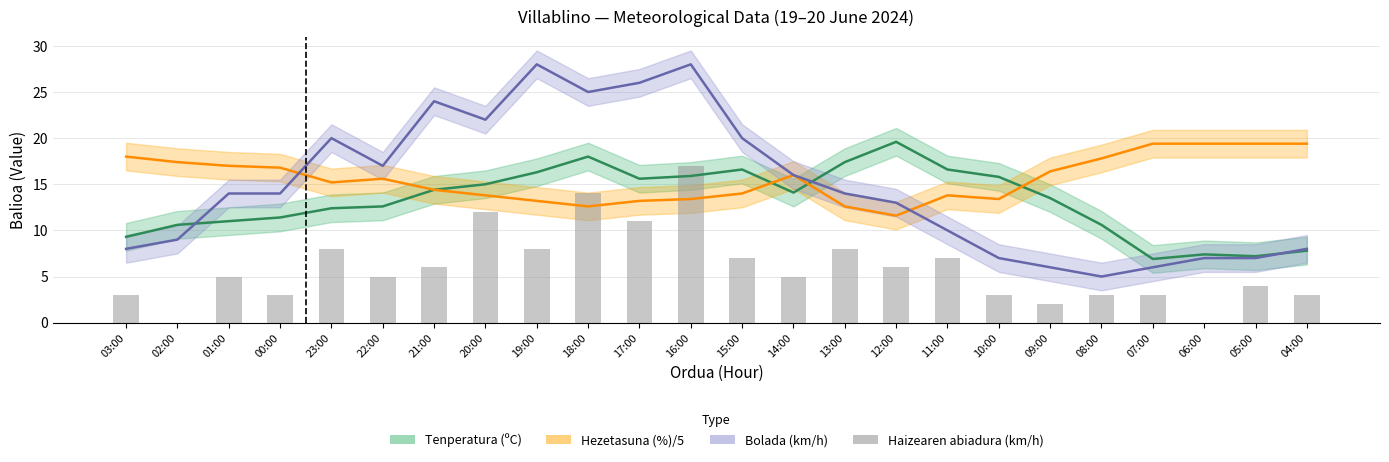

What position from the left is 12:00?

16